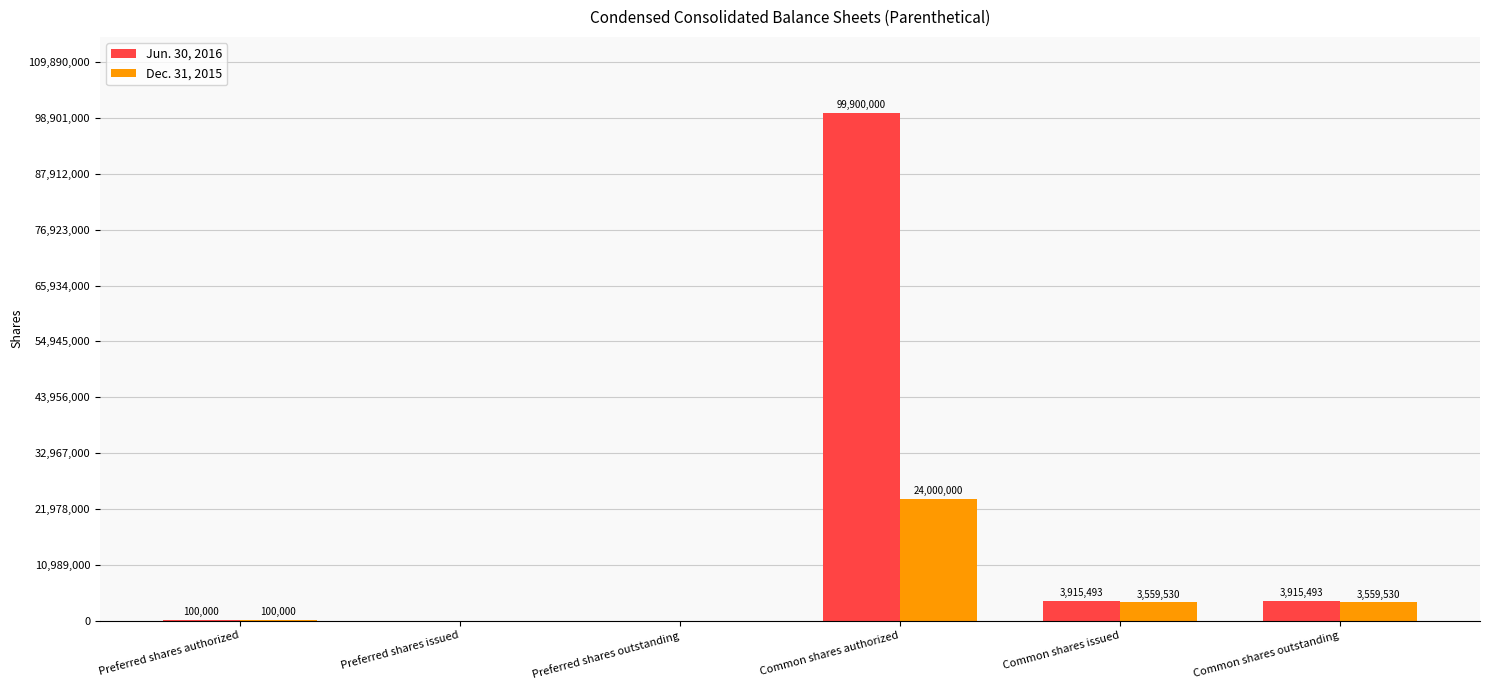

Read the Jun. 30, 2016 value at Common shares outstanding, to the nearest 50.

3915500